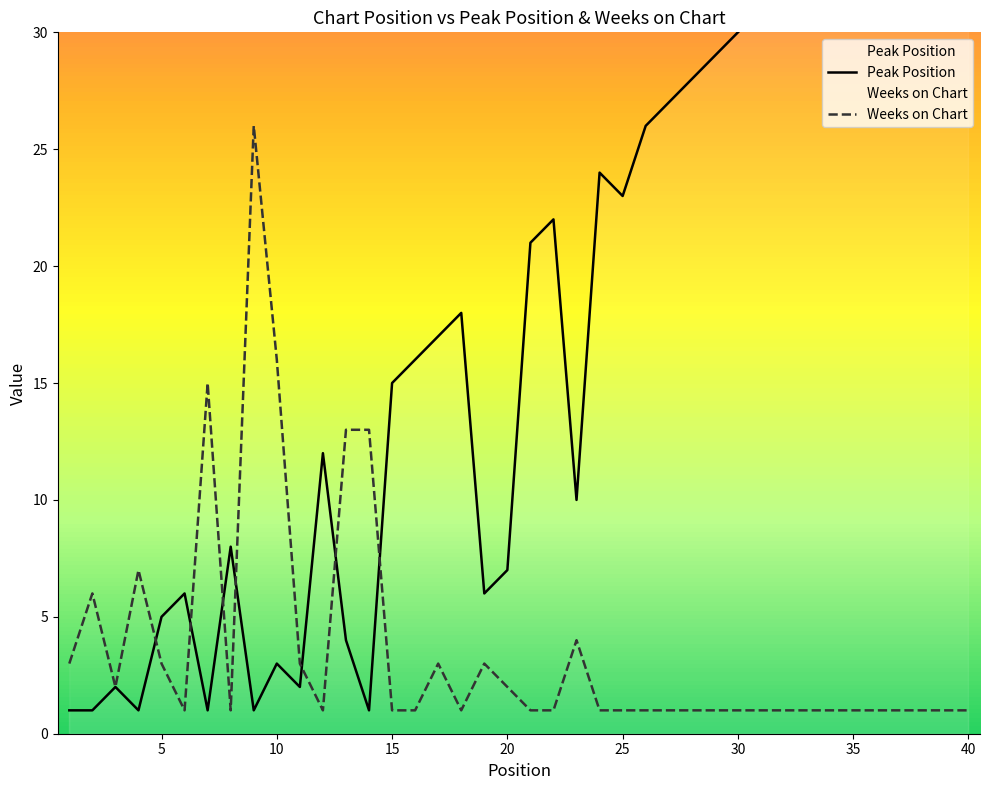

Where is the first local minimum for Peak Position?

4